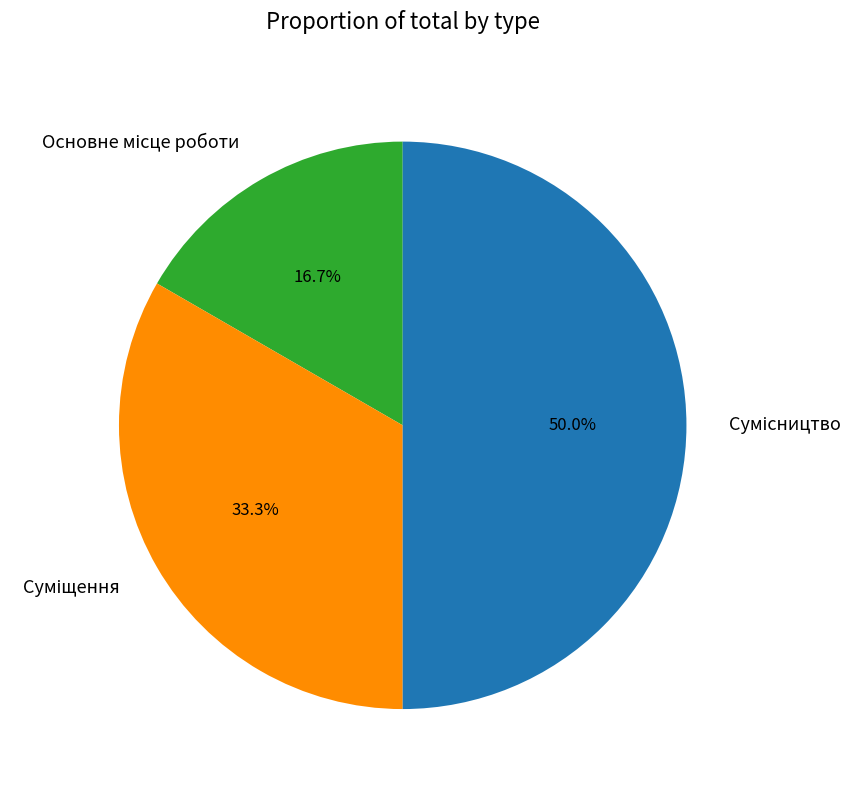

Does any single category account for the majority?

No